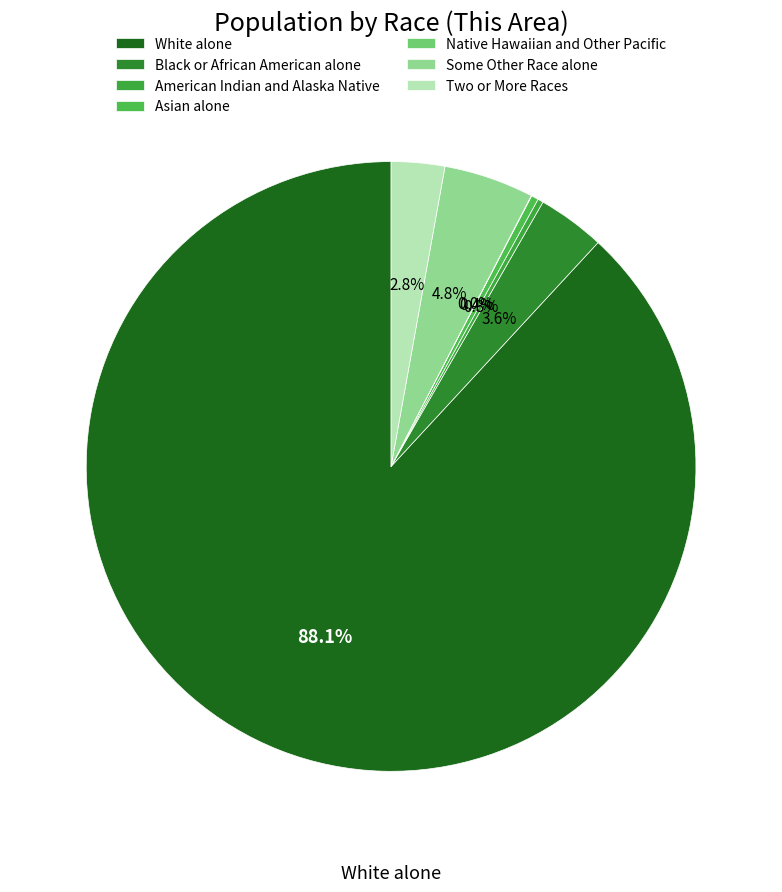

What percentage do Asian alone and White alone together represent?

88.5%